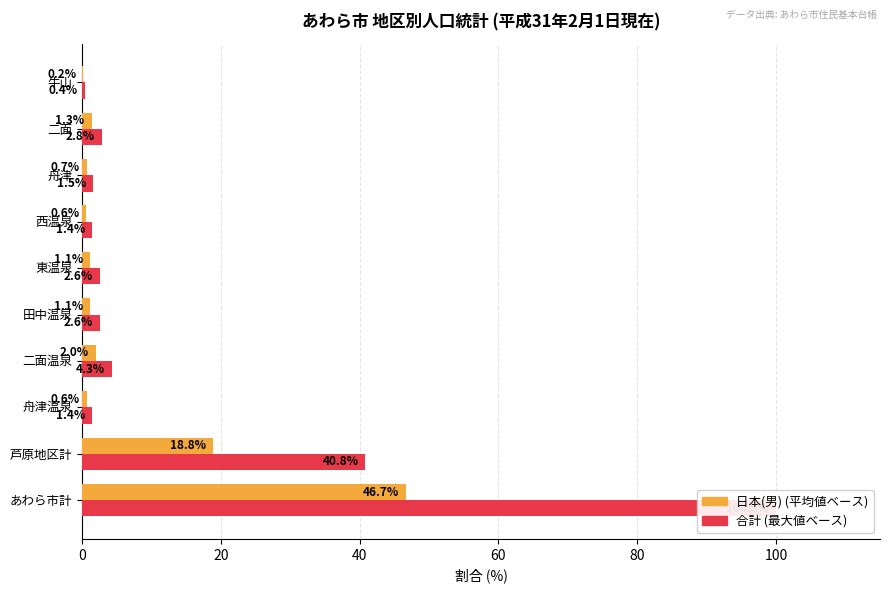

List the series in order of their overall mean, highest first.

合計 (最大値ベース), 日本(男) (平均値ベース)